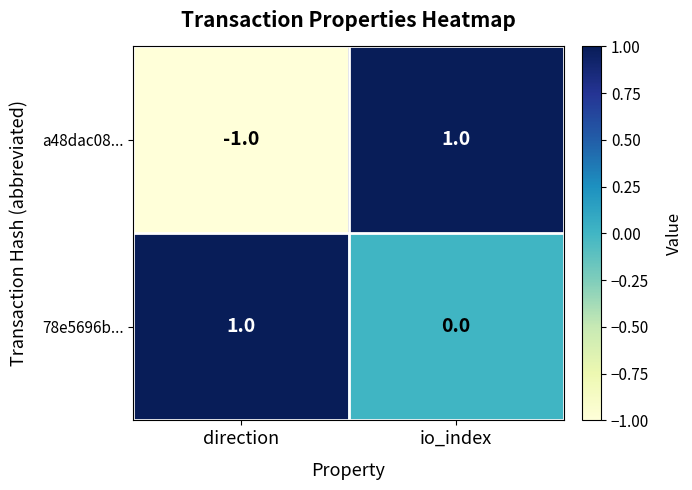

Count the number of categories in the chart.

2